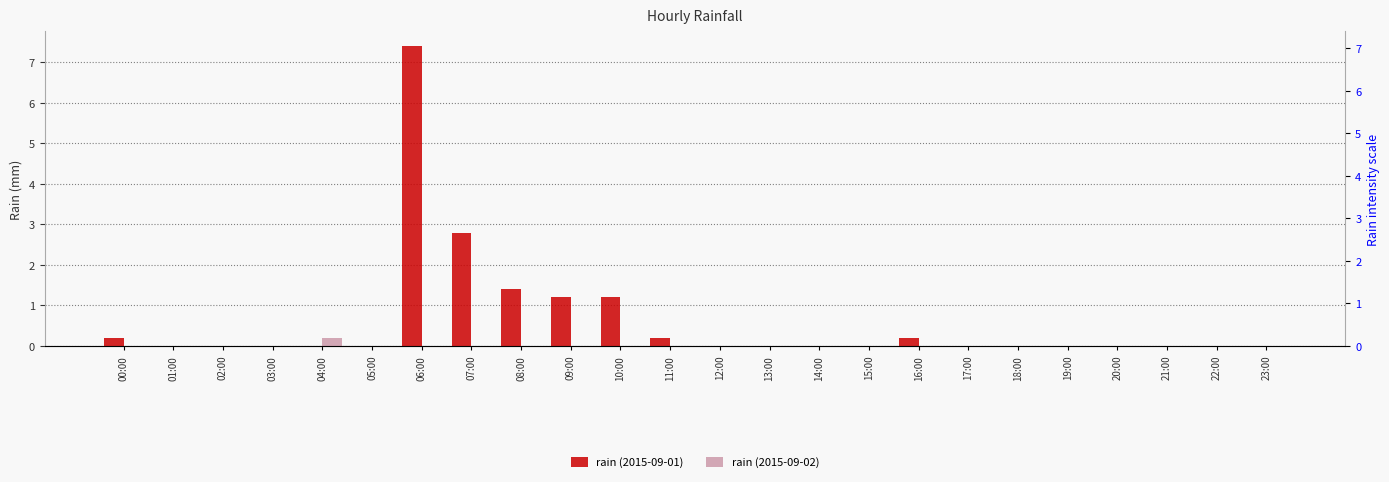

Is the value of rain (2015-09-02) at 05:00 greater than the value of rain (2015-09-01) at 15:00?

No